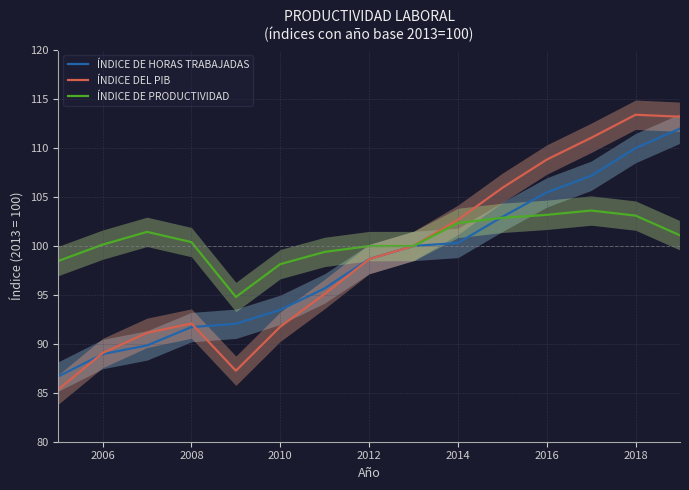

Reading right to left, list all the values displayed in this chart.

ÍNDICE DE HORAS TRABAJADAS: 112.0	110.0	107.2	105.5	103.0	100.3	100.0	98.7	95.7	93.5	92.0	91.7	89.8	89.0	86.7
ÍNDICE DEL PIB: 113.2	113.4	111.0	108.8	105.9	102.7	100.0	98.6	95.1	91.8	87.3	92.1	91.1	89.1	85.3
ÍNDICE DE PRODUCTIVIDAD: 101.1	103.1	103.6	103.2	102.9	102.4	100.0	100.0	99.4	98.1	94.8	100.4	101.4	100.1	98.5